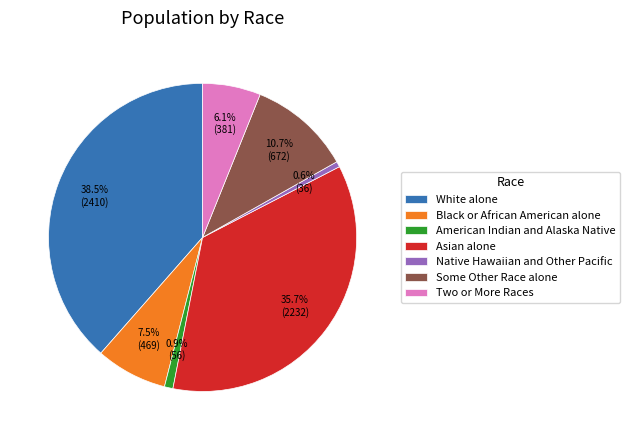

Is the sum of Two or More Races and White alone greater than half?

No